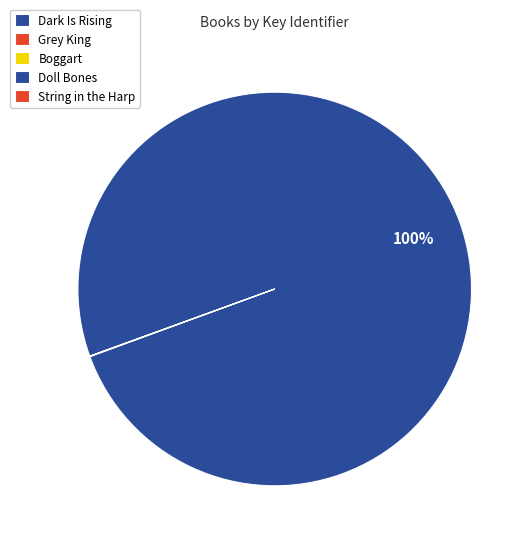

To the nearest percent, what is the difference between the Doll Bones and Grey King slice percentages?

100%